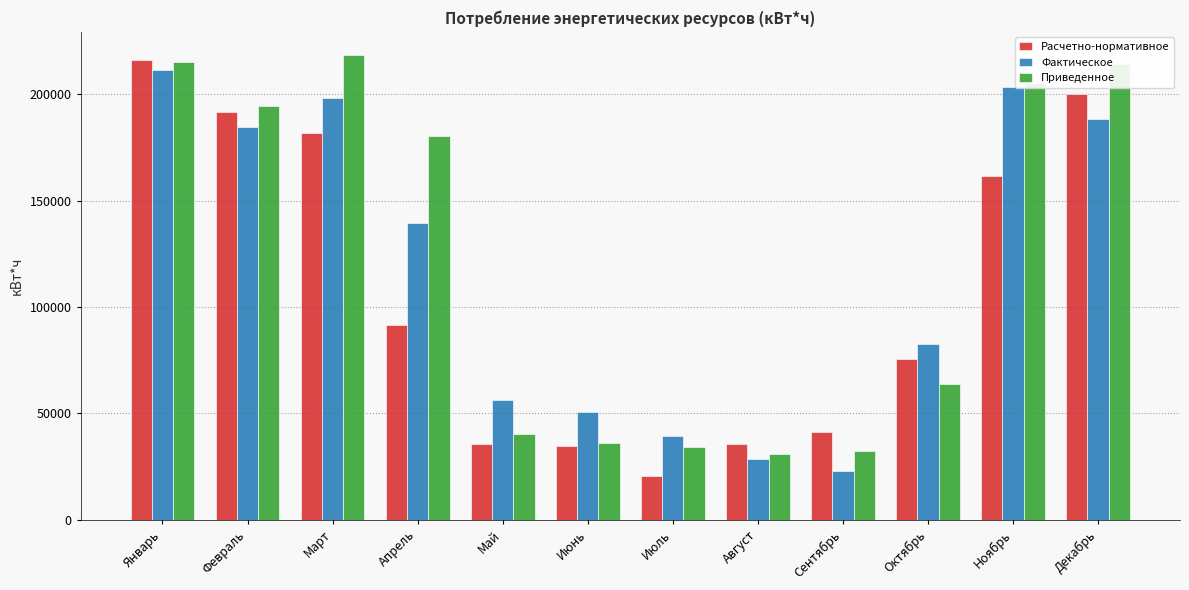

What is the value of the Расчетно-нормативное bar at the 6th from the left?

34448.6